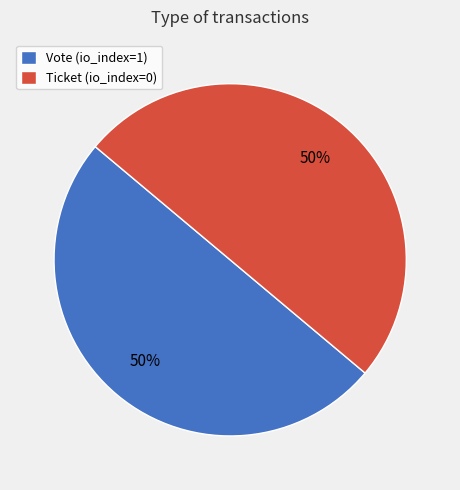

To the nearest percent, what is the difference between the largest and smallest slice percentages?

0%